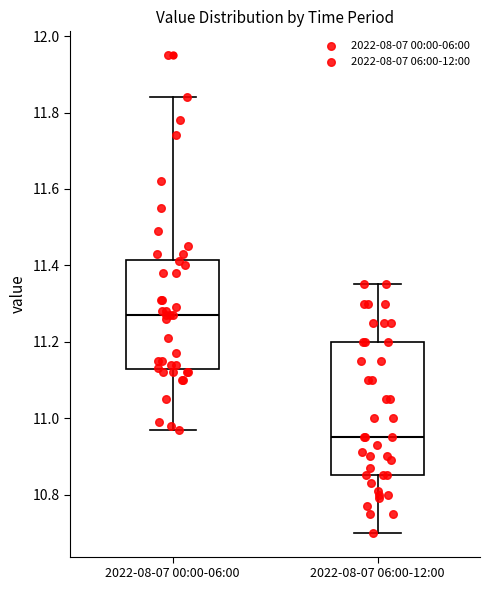

Where is the upper edge of the box for 2022-08-07 00:00-06:00 on the y-axis? The values are not printed on the chart, so give them approximately, as read against the axis.

11.42